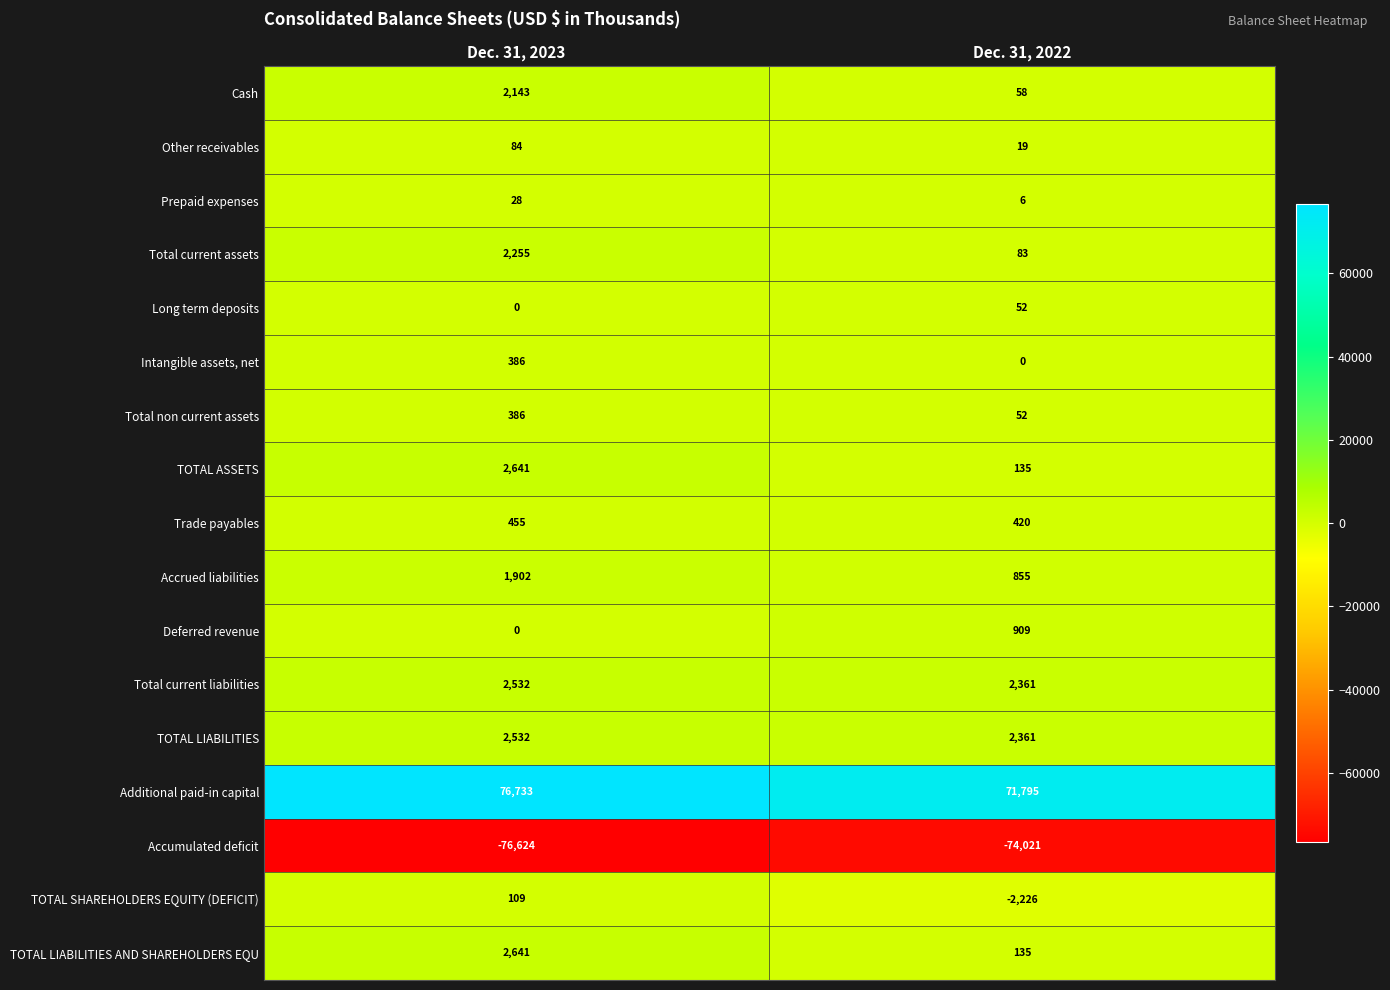

What is the difference between the Intangible assets, net values at Dec. 31, 2023 and Dec. 31, 2022?

386